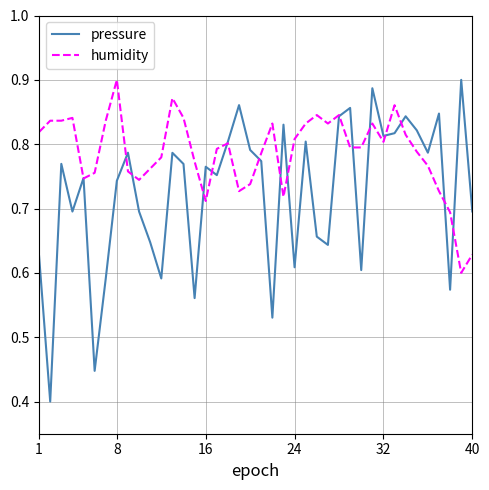

Which series has the largest range (max minus min)?

pressure